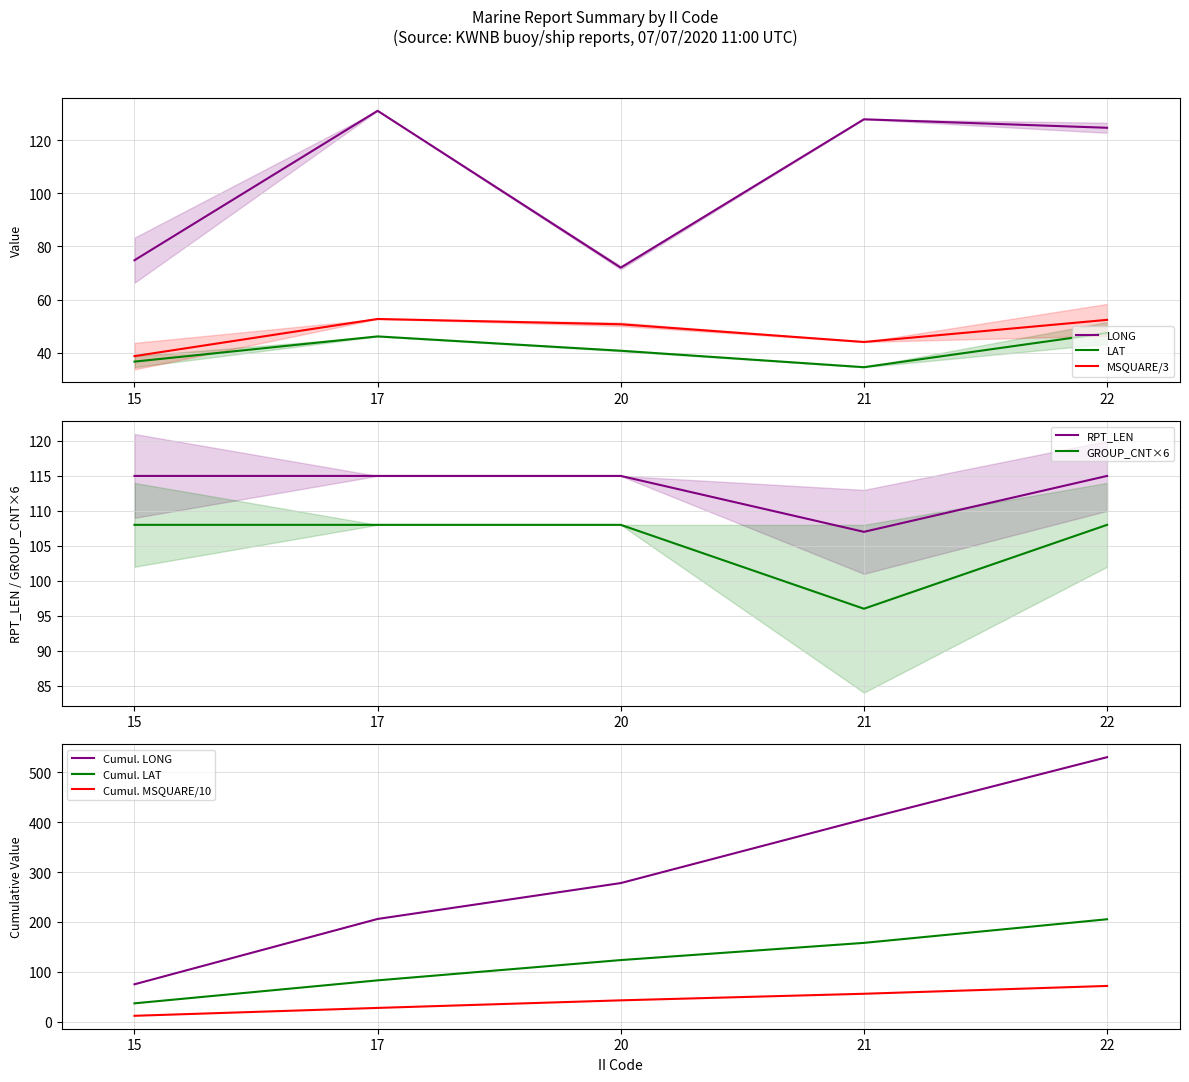

What is the value of the RPT_LEN point at the 2nd from the left?

115.0